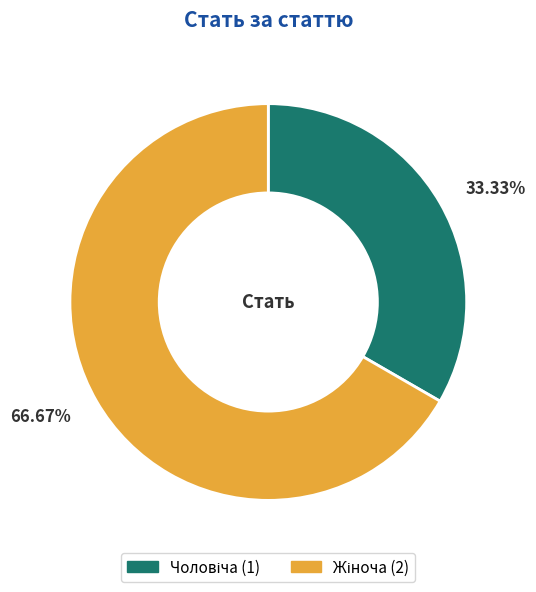

Is there any slice that represents more than half of the pie?

Yes